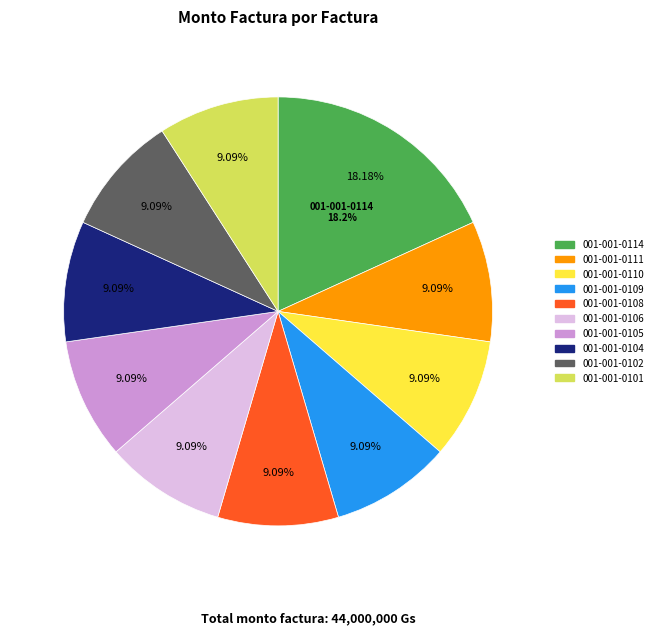

To the nearest percent, what is the combined percentage of 001-001-0108 and 001-001-0114?

27%